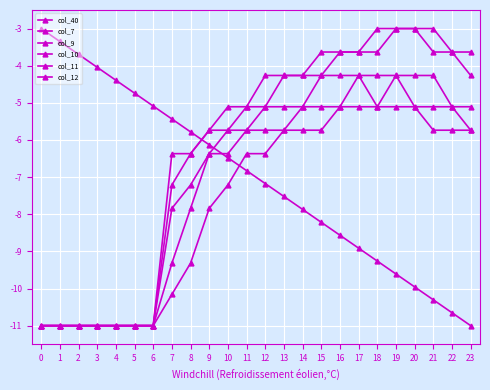

Which series has the largest total across all categories?

col_11